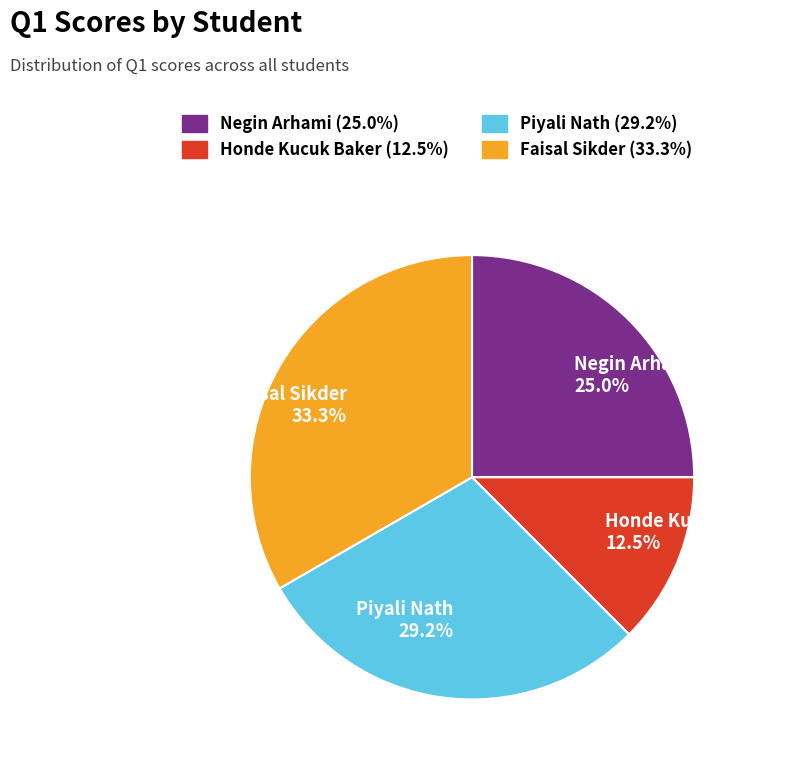

Combined, what portion of the pie is Piyali Nath and Faisal Sikder?

62.5%